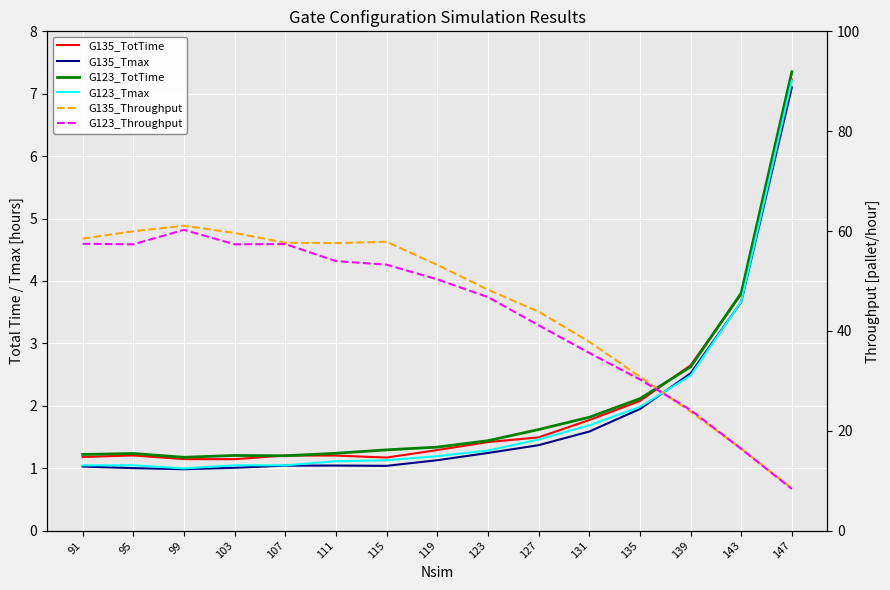

Which category has the lowest value across all series?

99